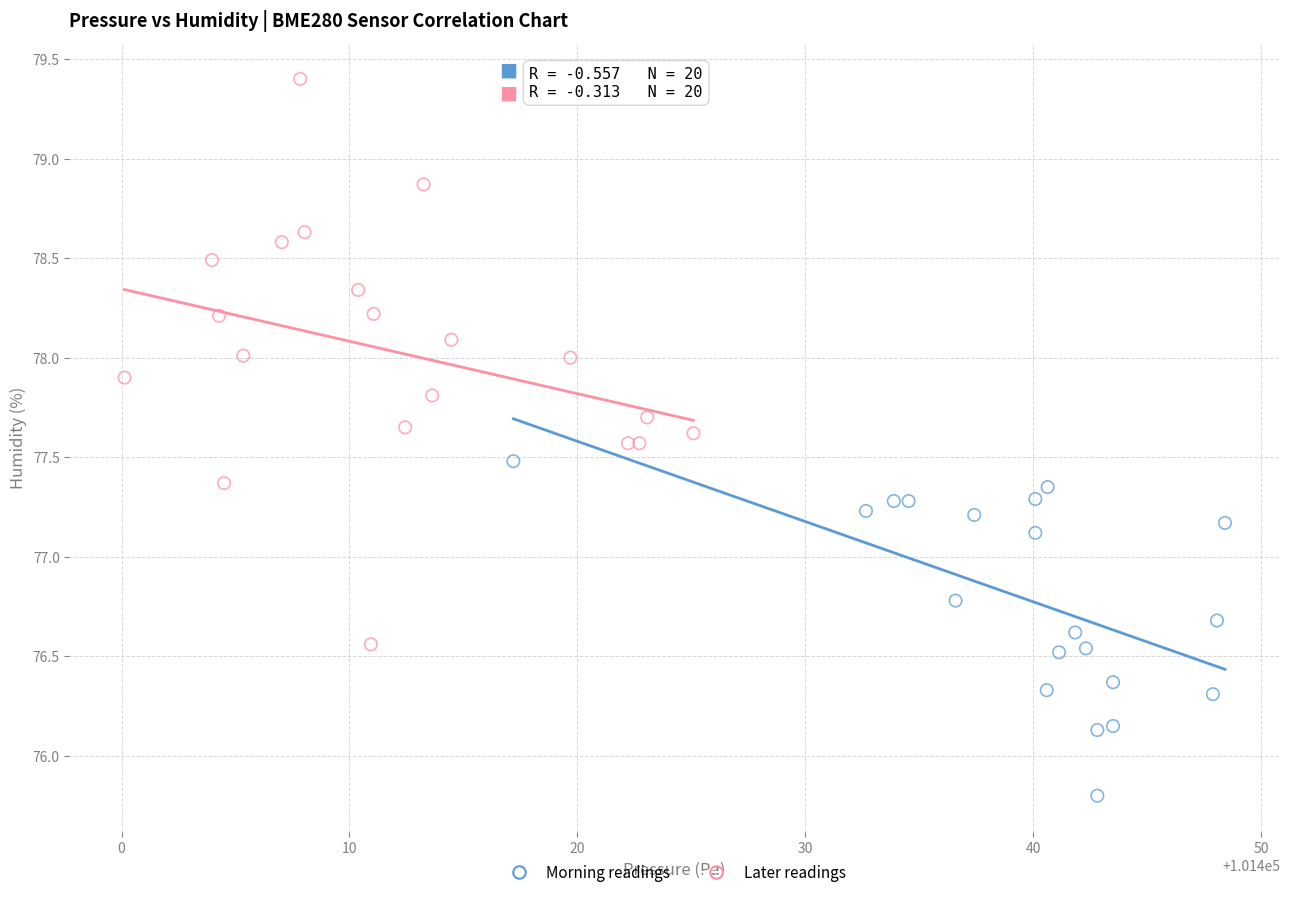

Which series contains the highest Y value?

Later readings